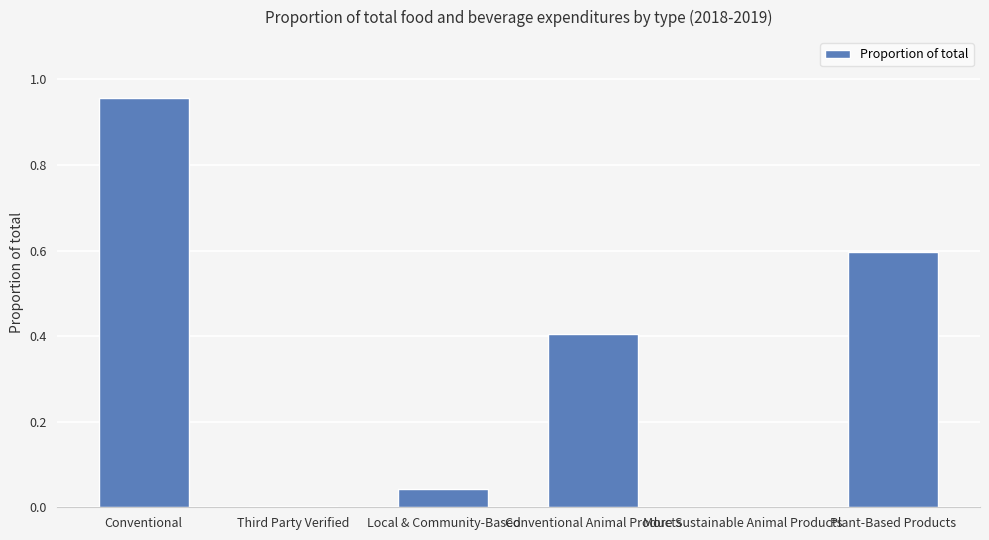

How many distinct data groups are displayed?

1